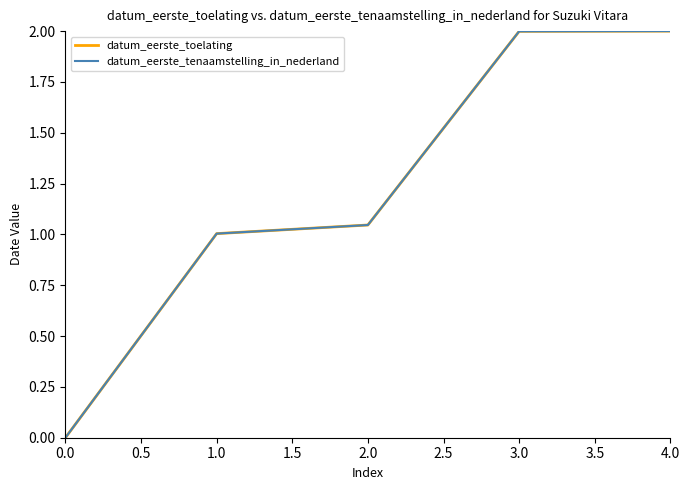

True or false: datum_eerste_tenaamstelling_in_nederland and datum_eerste_toelating cross at least once.

False